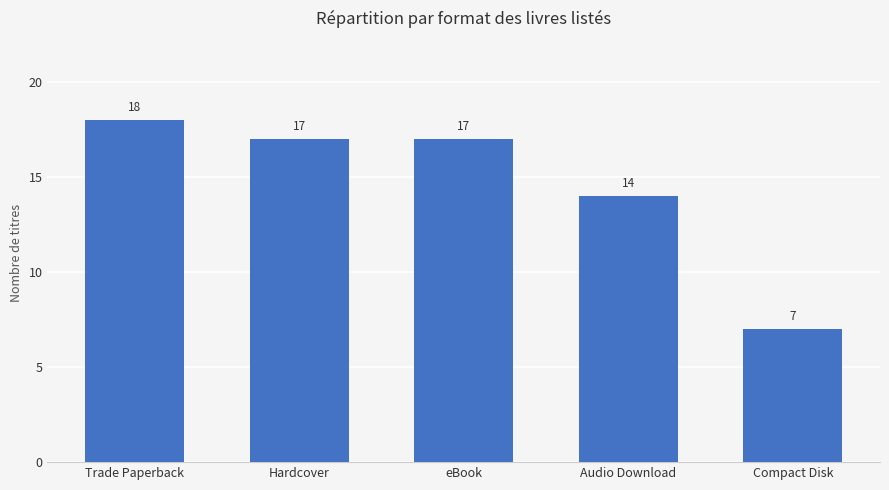

Reading left to right, what are all the values shown in this chart?

Trade Paperback=18	Hardcover=17	eBook=17	Audio Download=14	Compact Disk=7